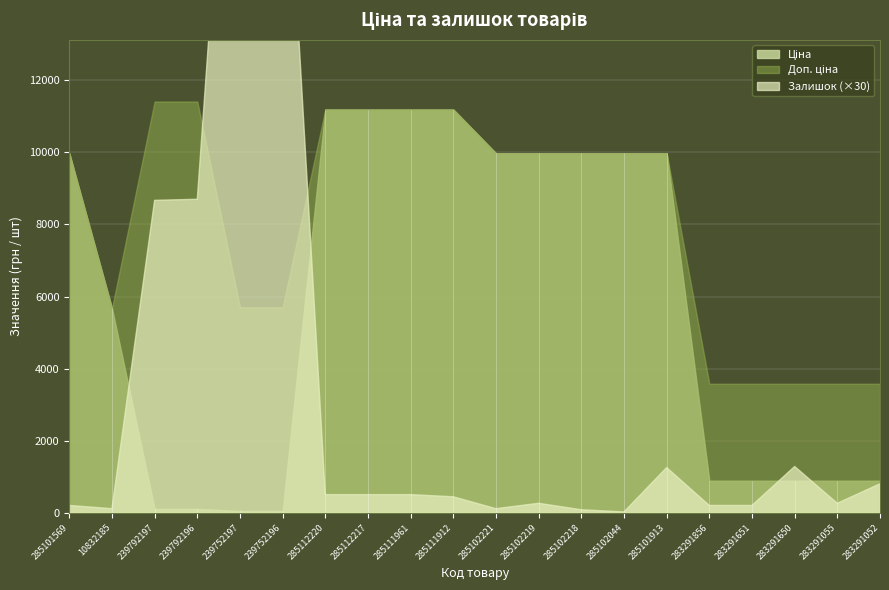

How many lines are shown in the chart?

3